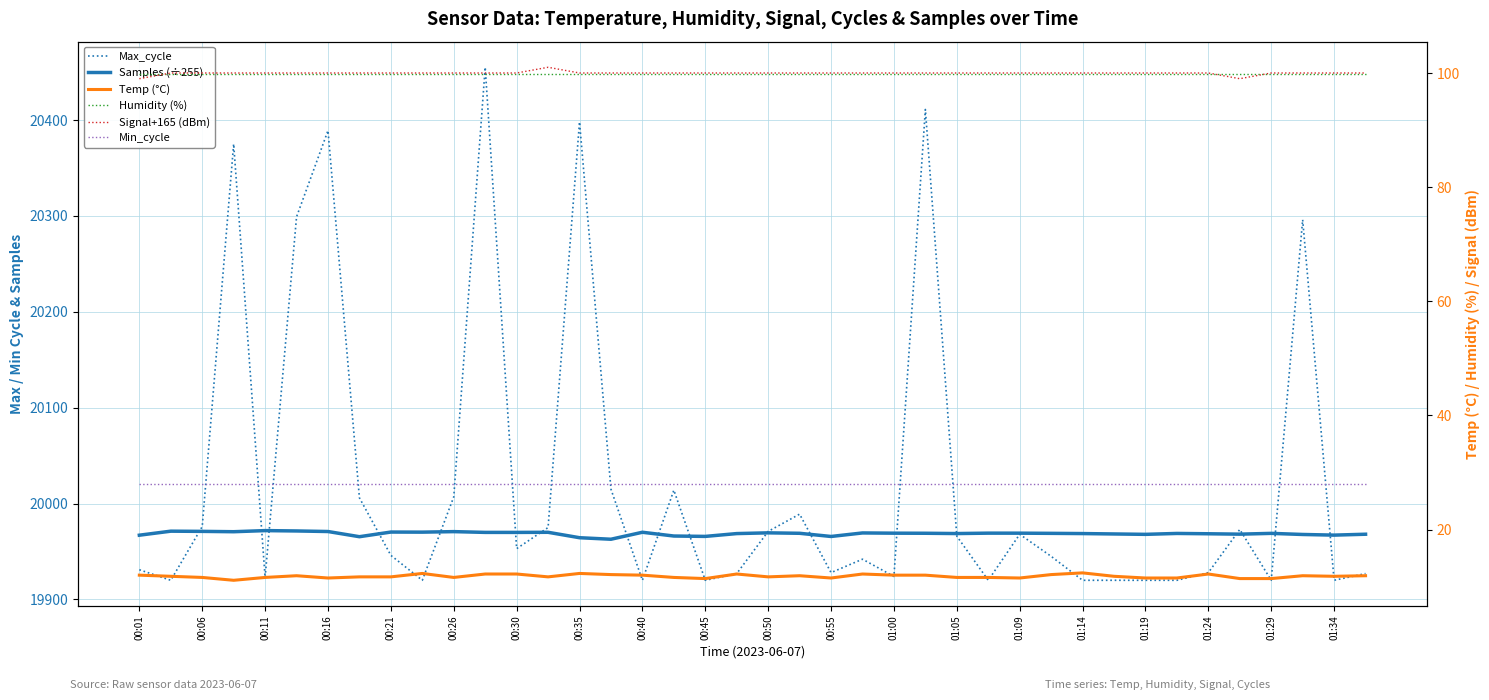

What are all the series names shown in the legend?

Max_cycle, Samples (÷255), Temp (°C), Humidity (%), Signal+165 (dBm), Min_cycle